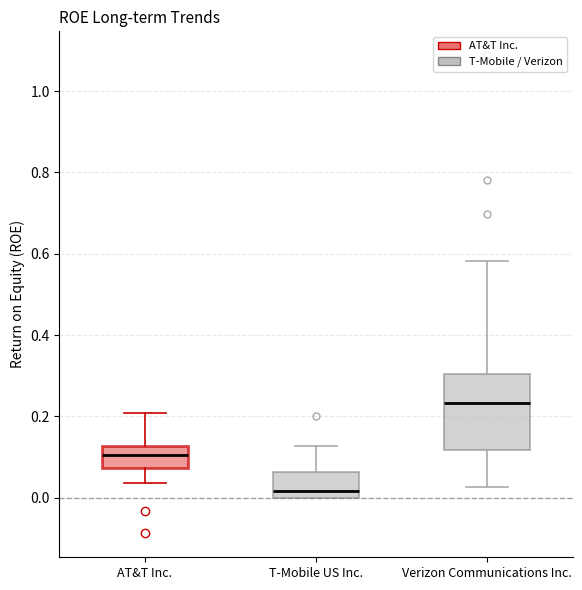

Where does the median line of the box for AT&T Inc. sit on the y-axis? The values are not printed on the chart, so give them approximately, as read against the axis.

0.10